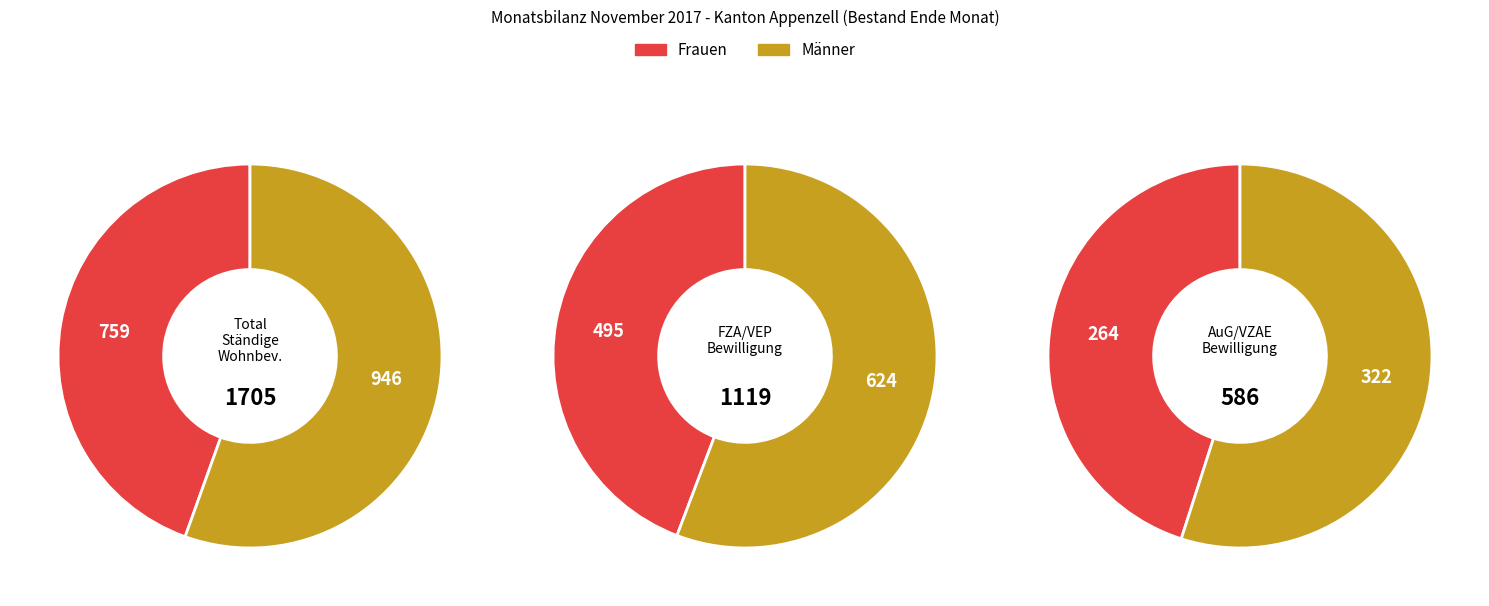

Is it true that AuG/VZAE Bewilligung is 17% of the pie?

True